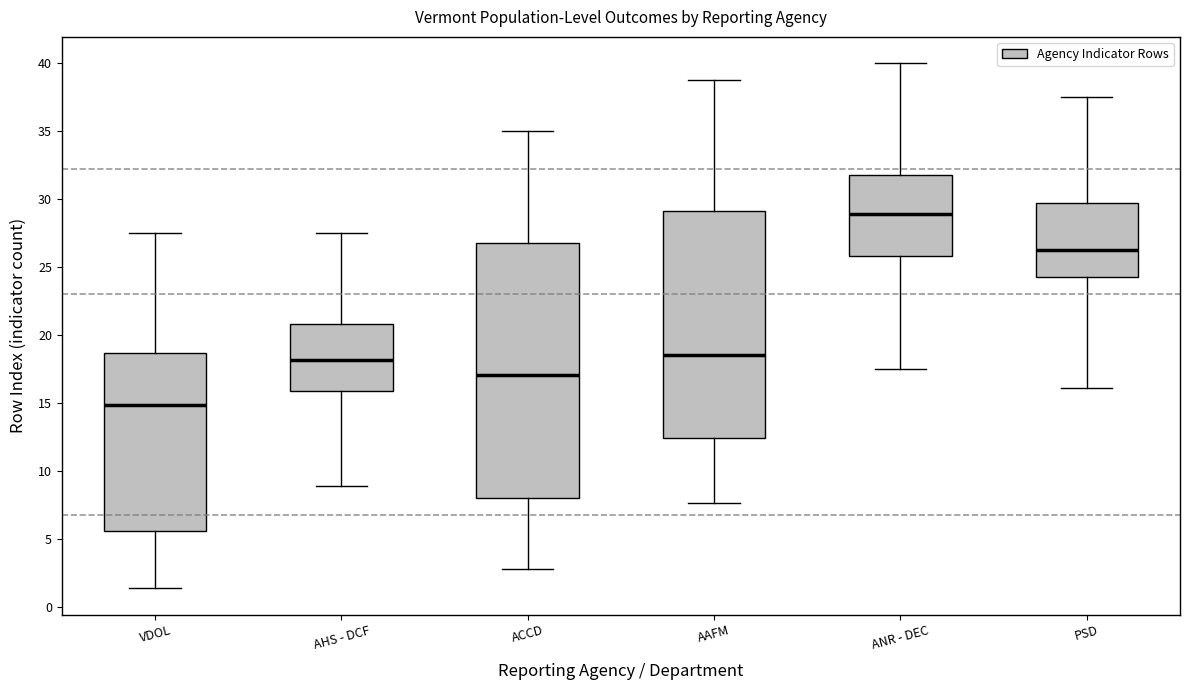

Where is the lower edge of the box for VDOL on the y-axis? The values are not printed on the chart, so give them approximately, as read against the axis.

5.5